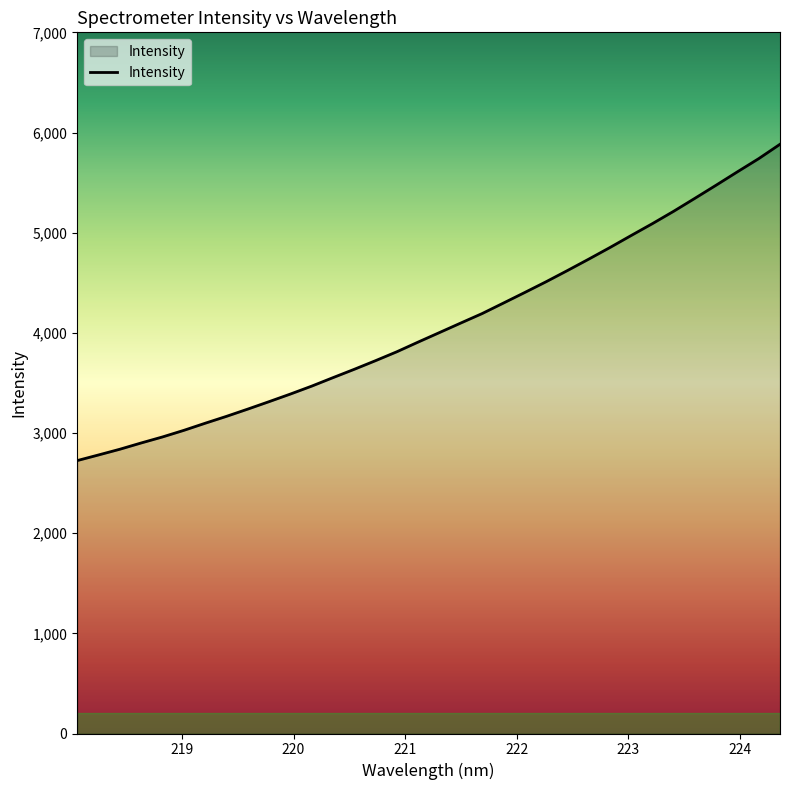

What is the greatest value displayed?

5882.5